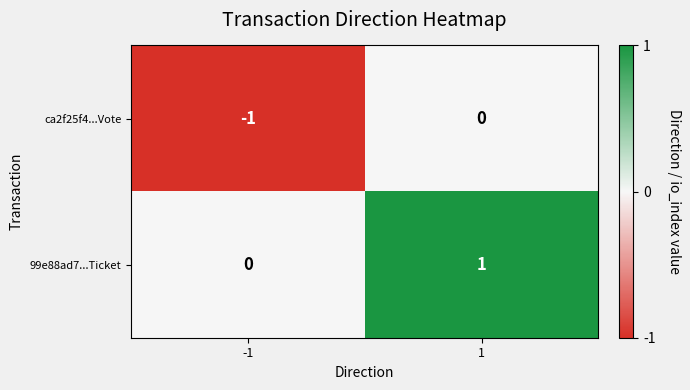

How many values in 99e88ad7...Ticket are above zero?

1